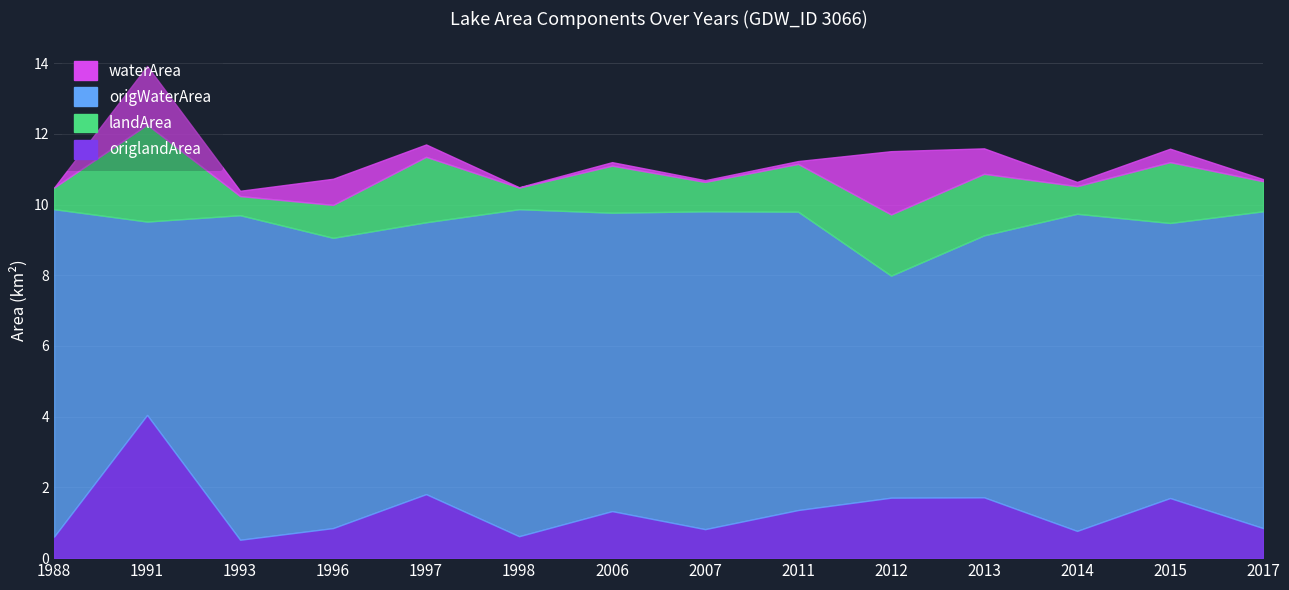

True or false: origWaterArea and landArea cross at least once.

False